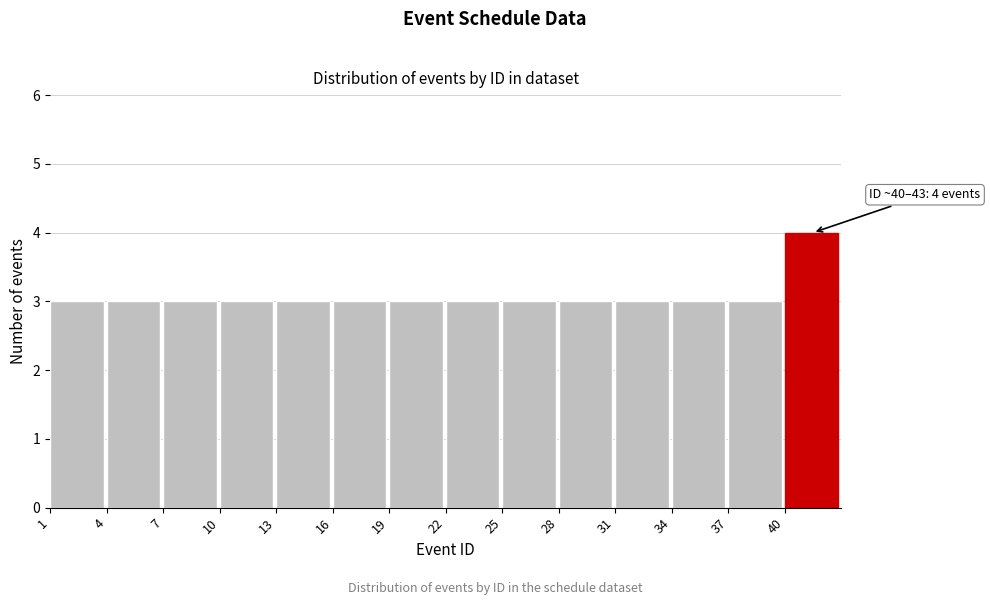

Which range on the x-axis has the tallest bar?

40 to 43